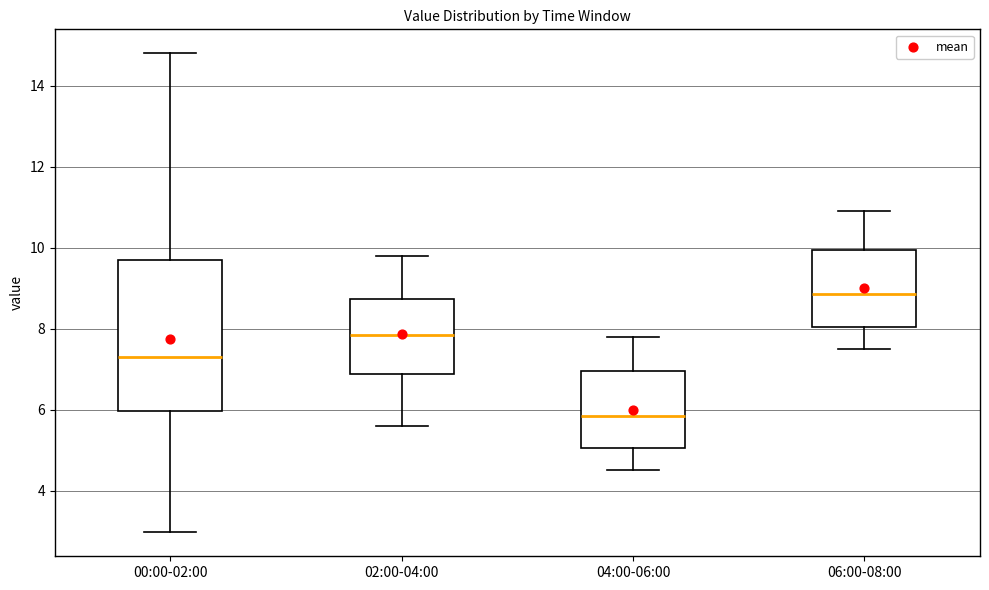

Where does the lower whisker of the box for 00:00-02:00 end on the y-axis? The values are not printed on the chart, so give them approximately, as read against the axis.

3.0